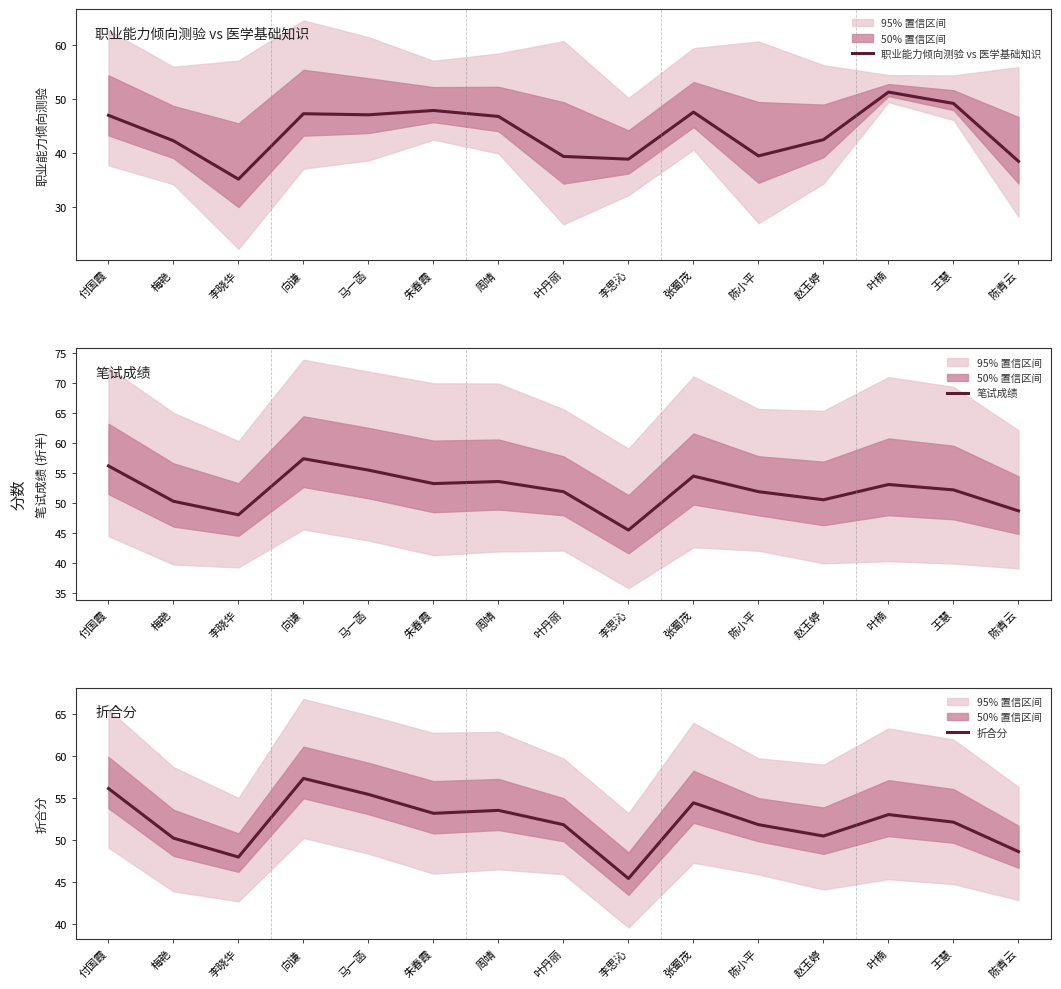

At which label is 折合分 closest to 51?

赵玉婷